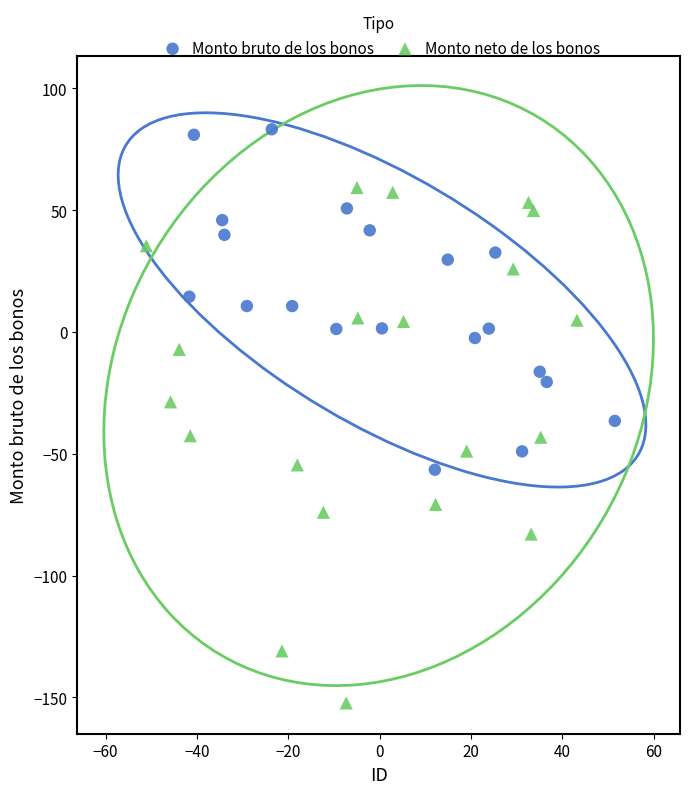

Which series has the widest spread of Y values?

Monto neto de los bonos